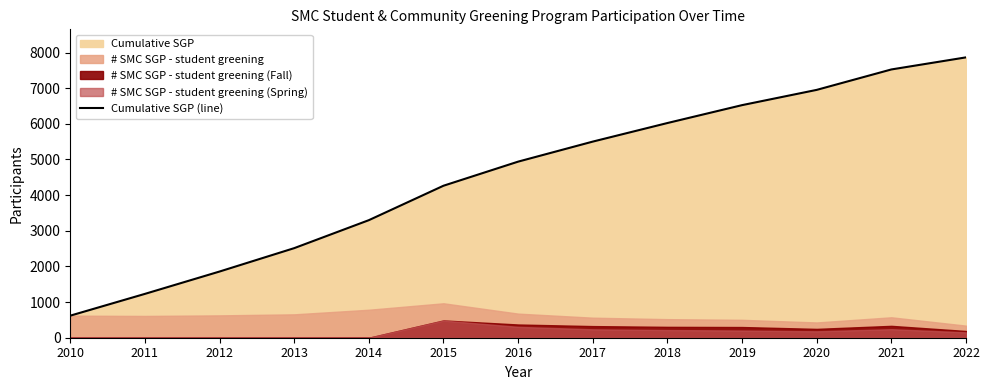

What is the value of the 11th point from the left?

6953